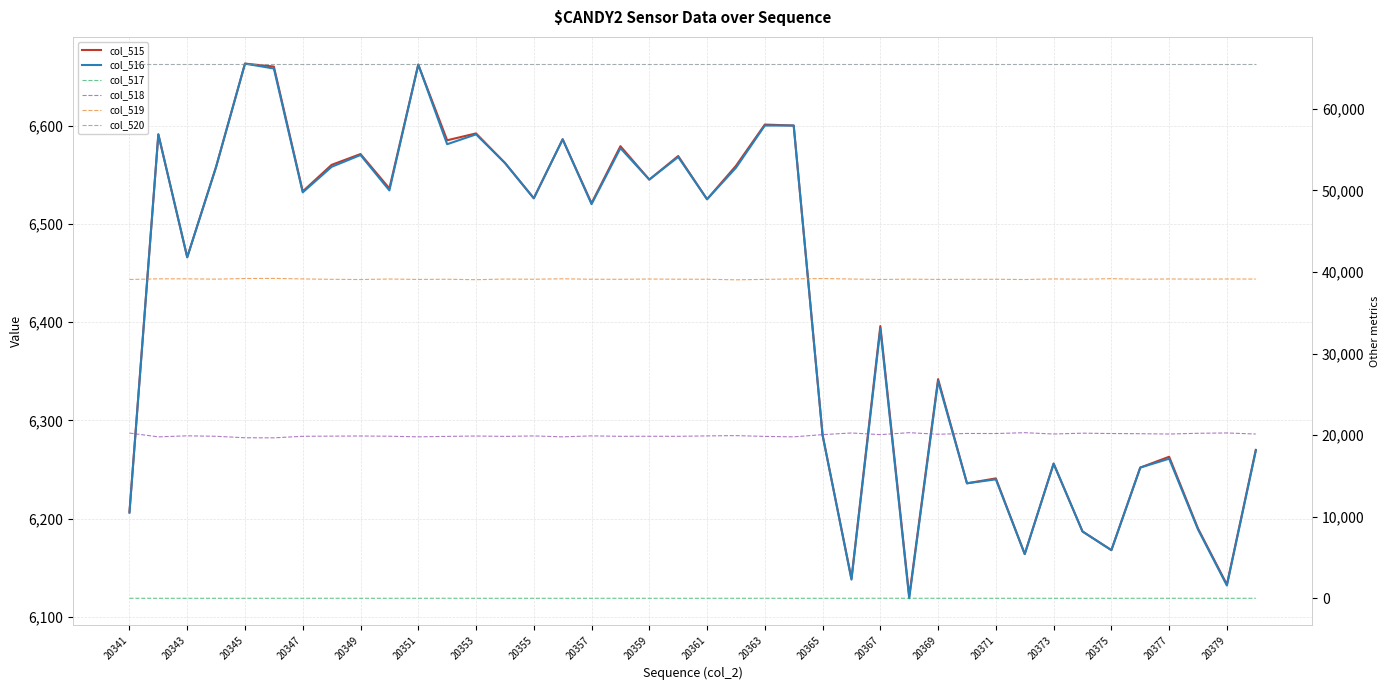

What value does the col_515 series have at 21, to the nearest 100?

6600